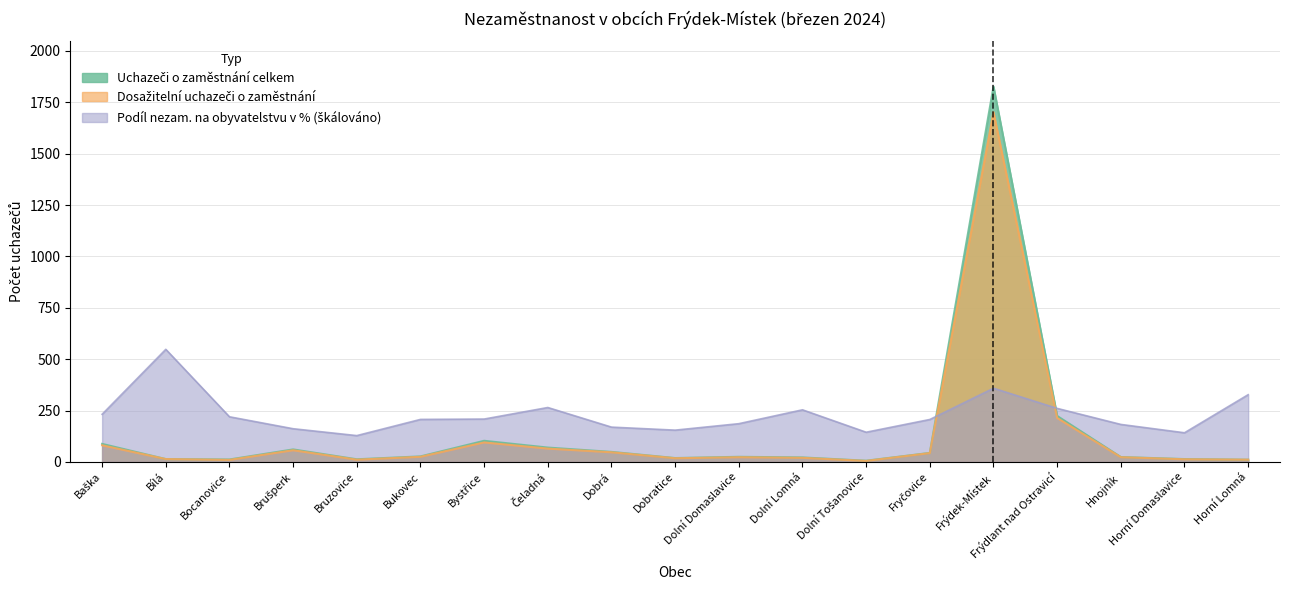

How many data points does each series have?

19